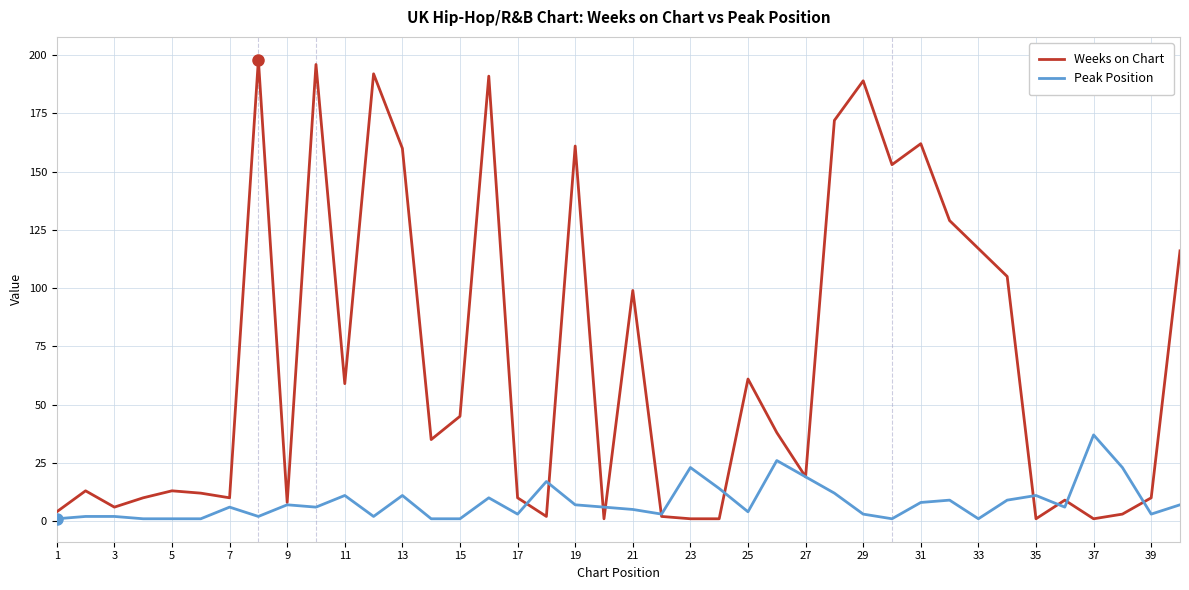

What are all the series names shown in the legend?

Weeks on Chart, Peak Position